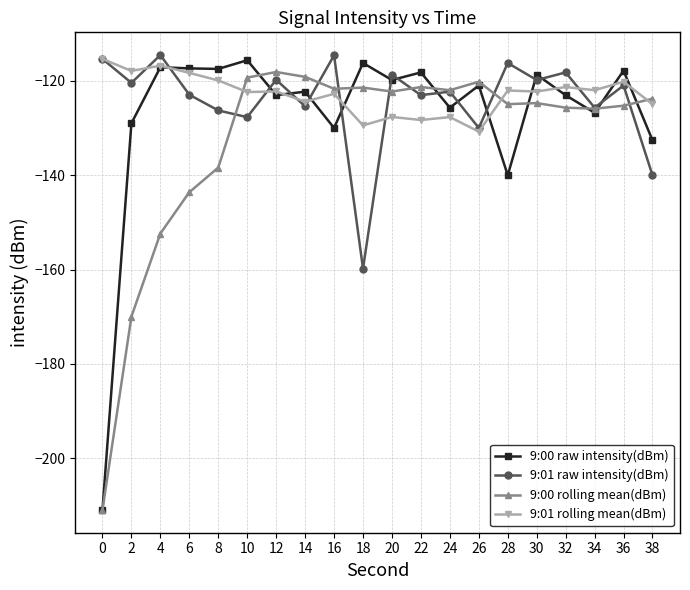

Which series has the widest spread of values?

9:00 raw intensity(dBm)